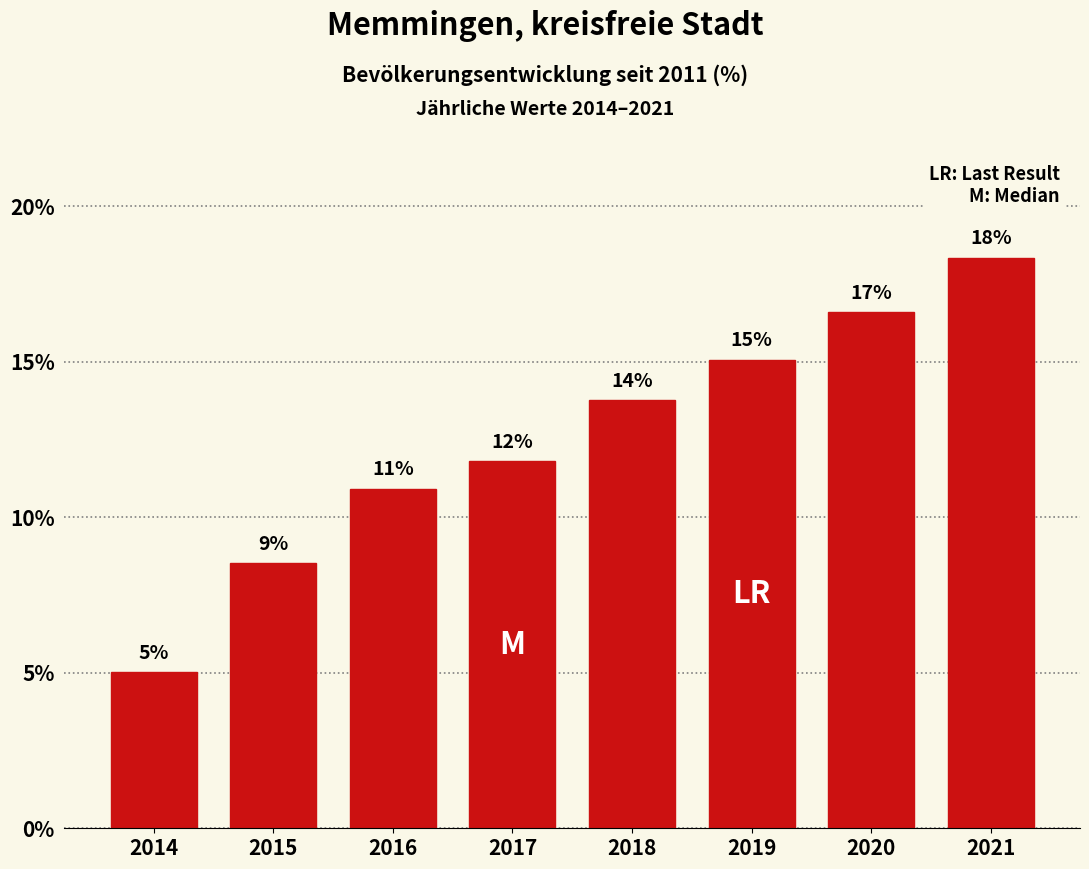

How many bars are there in total?

8